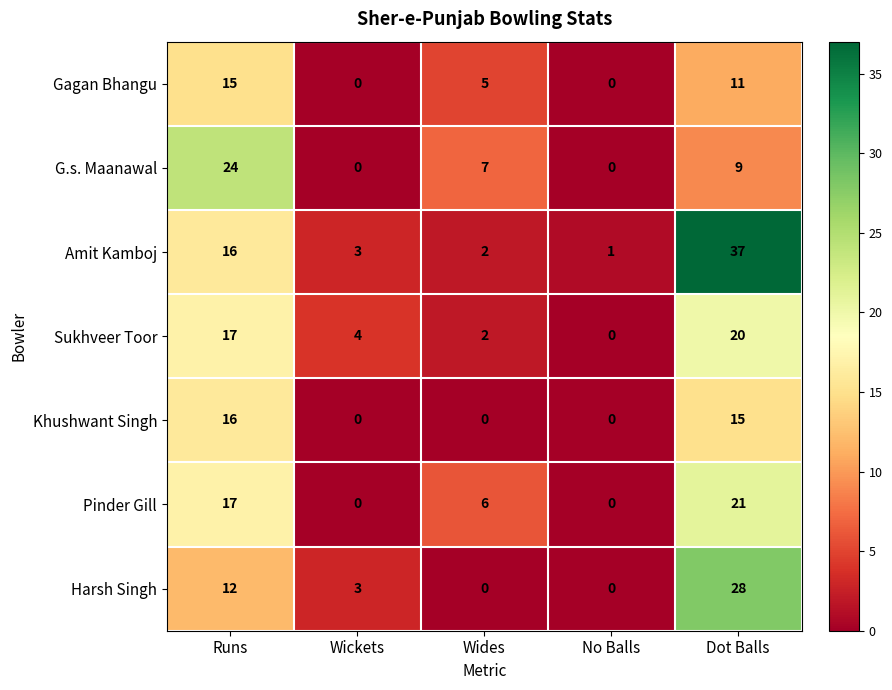

How many distinct data groups are displayed?

7